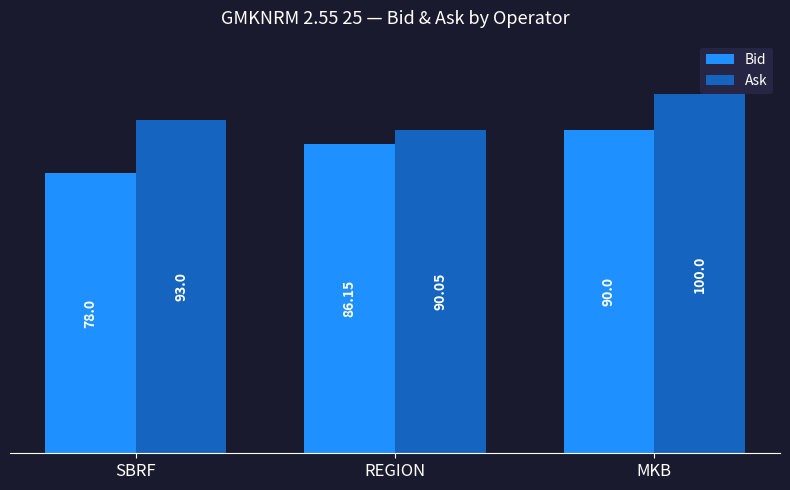

Between SBRF and REGION, which series saw the biggest shift?

Bid